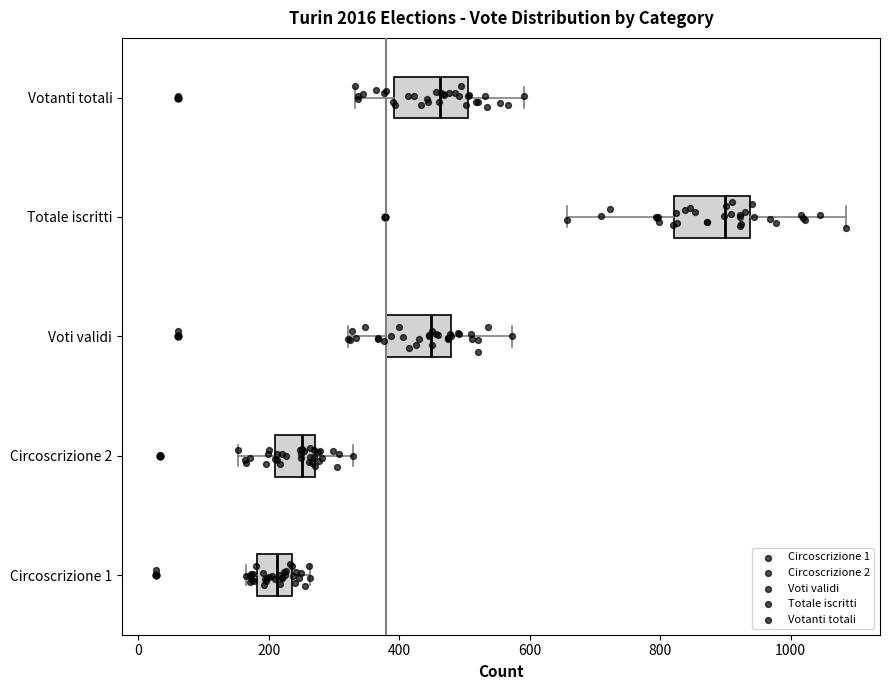

Which box has the furthest to the left median line?

Circoscrizione 1